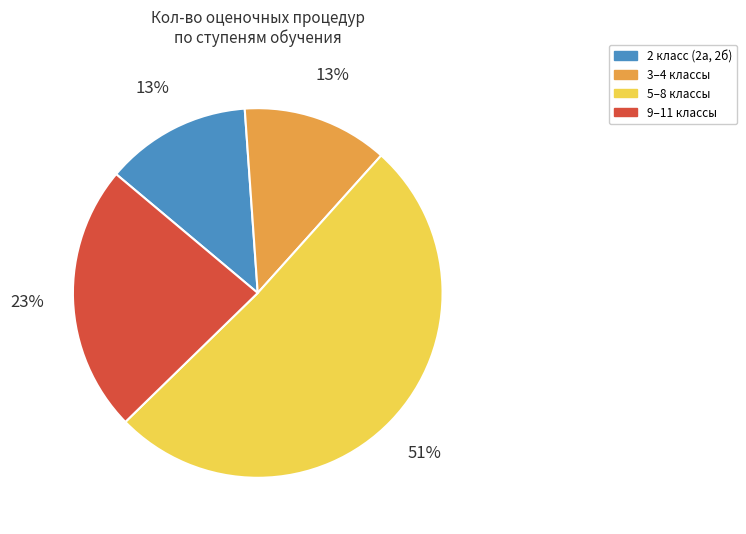

To the nearest percent, what portion does 9–11 классы represent?

23%